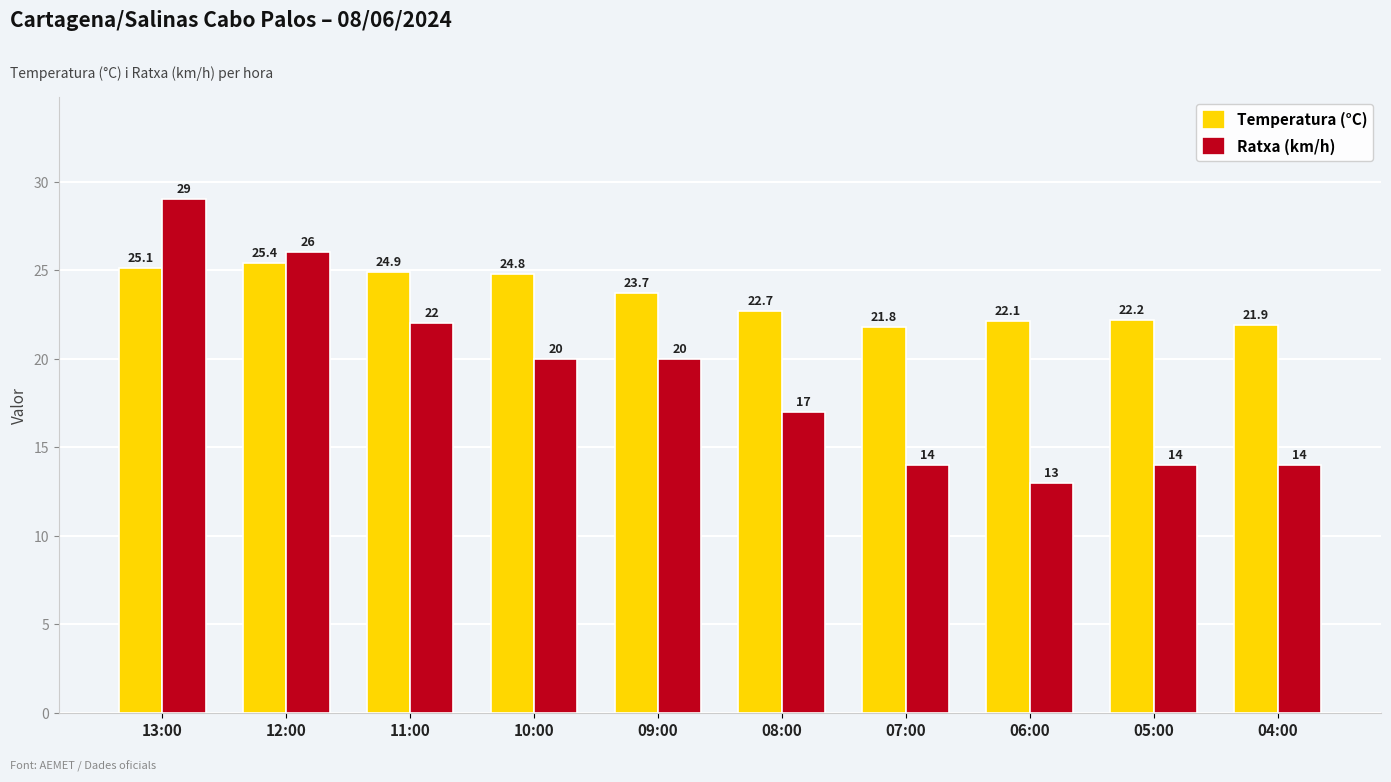

Reading left to right, list all the values displayed in this chart.

Temperatura (°C): 13:00=25.1	12:00=25.4	11:00=24.9	10:00=24.8	09:00=23.7	08:00=22.7	07:00=21.8	06:00=22.1	05:00=22.2	04:00=21.9
Ratxa (km/h): 13:00=29.0	12:00=26.0	11:00=22.0	10:00=20.0	09:00=20.0	08:00=17.0	07:00=14.0	06:00=13.0	05:00=14.0	04:00=14.0